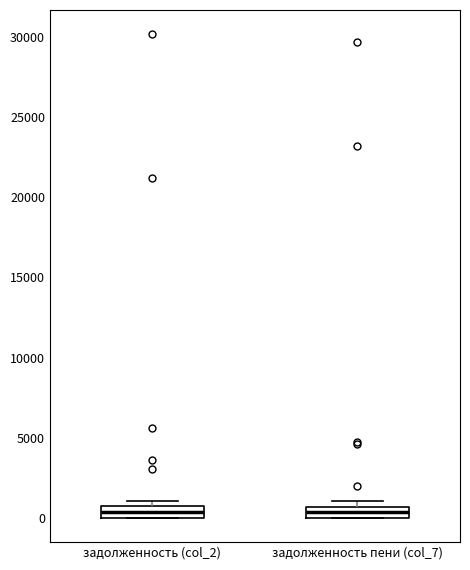

Where is the lower edge of the box for задолженность (col_2) on the y-axis? The values are not printed on the chart, so give them approximately, as read against the axis.

0